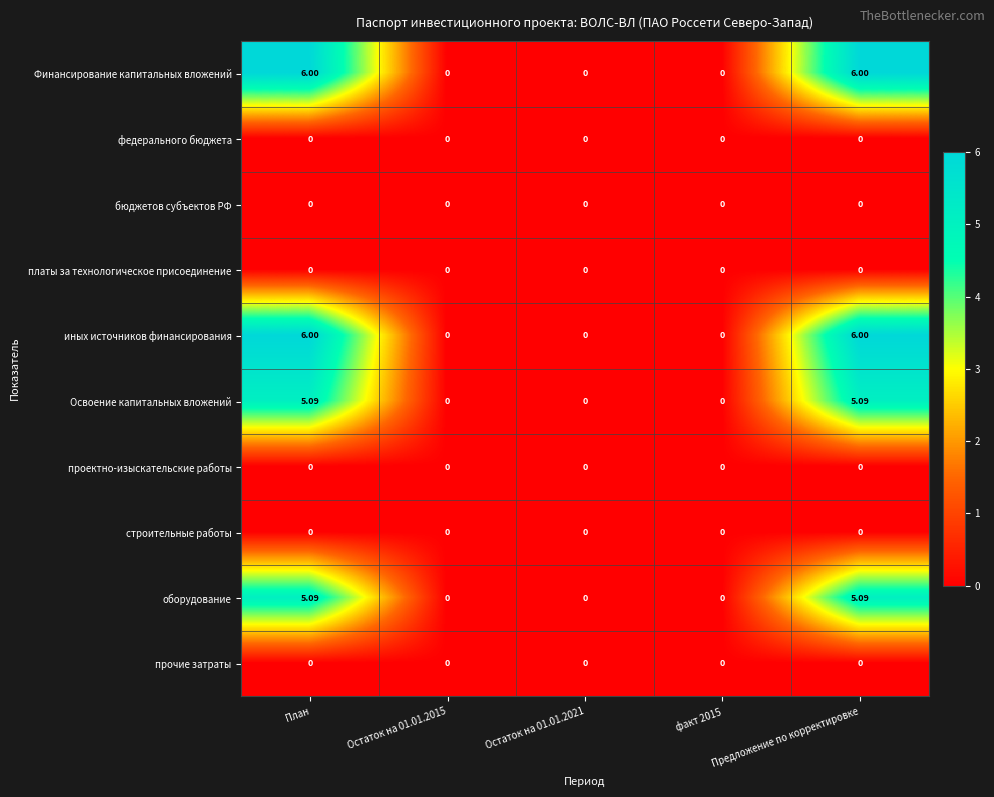

Reading left to right, list all the values displayed in this chart.

Финансирование капитальных вложений: План=6.0	Остаток на 01.01.2015=0.0	Остаток на 01.01.2021=0.0	факт 2015=0.0	Предложение по корректировке=6.0
федерального бюджета: План=0.0	Остаток на 01.01.2015=0.0	Остаток на 01.01.2021=0.0	факт 2015=0.0	Предложение по корректировке=0.0
бюджетов субъектов РФ: План=0.0	Остаток на 01.01.2015=0.0	Остаток на 01.01.2021=0.0	факт 2015=0.0	Предложение по корректировке=0.0
платы за технологическое присоединение: План=0.0	Остаток на 01.01.2015=0.0	Остаток на 01.01.2021=0.0	факт 2015=0.0	Предложение по корректировке=0.0
иных источников финансирования: План=6.0	Остаток на 01.01.2015=0.0	Остаток на 01.01.2021=0.0	факт 2015=0.0	Предложение по корректировке=6.0
Освоение капитальных вложений: План=5.1	Остаток на 01.01.2015=0.0	Остаток на 01.01.2021=0.0	факт 2015=0.0	Предложение по корректировке=5.1
проектно-изыскательские работы: План=0.0	Остаток на 01.01.2015=0.0	Остаток на 01.01.2021=0.0	факт 2015=0.0	Предложение по корректировке=0.0
строительные работы: План=0.0	Остаток на 01.01.2015=0.0	Остаток на 01.01.2021=0.0	факт 2015=0.0	Предложение по корректировке=0.0
оборудование: План=5.1	Остаток на 01.01.2015=0.0	Остаток на 01.01.2021=0.0	факт 2015=0.0	Предложение по корректировке=5.1
прочие затраты: План=0.0	Остаток на 01.01.2015=0.0	Остаток на 01.01.2021=0.0	факт 2015=0.0	Предложение по корректировке=0.0